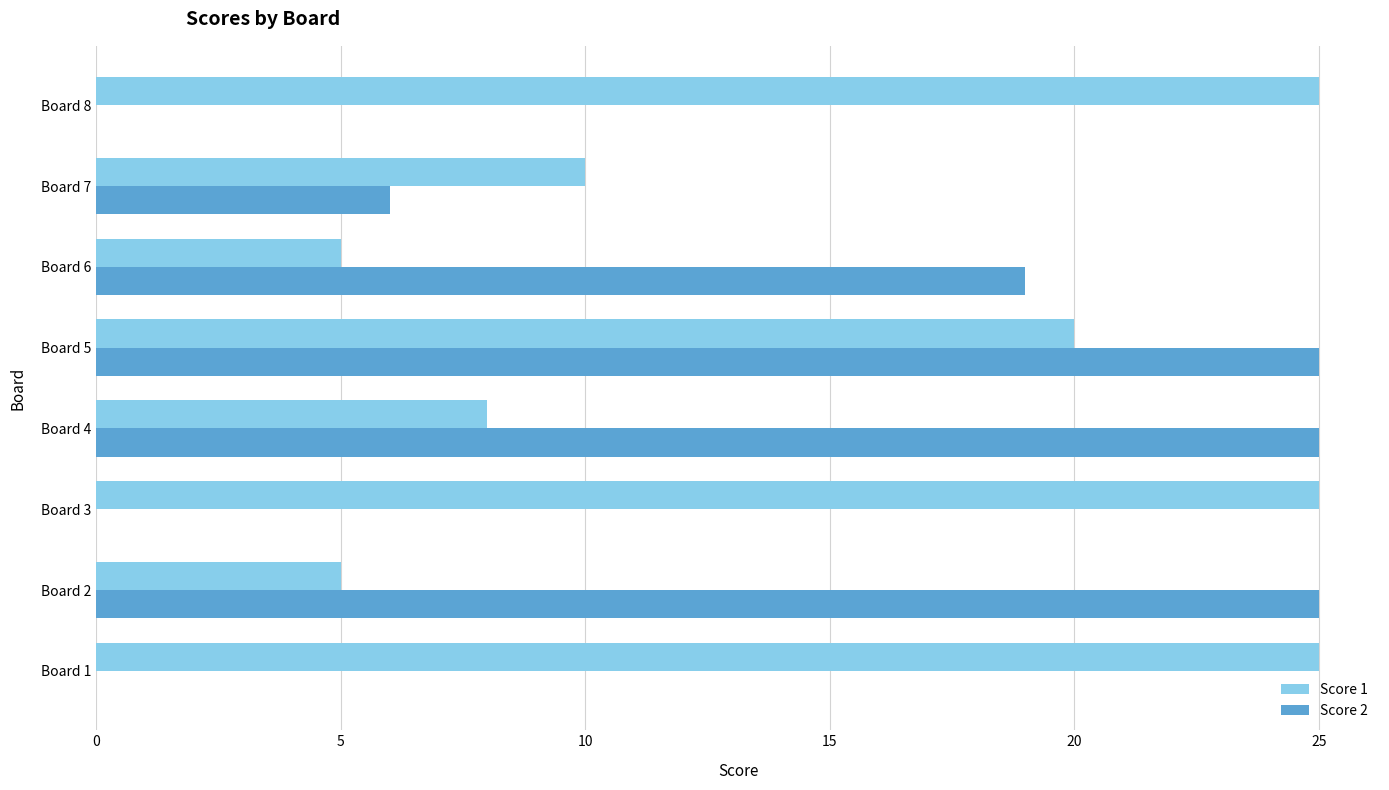

What is the total value across all series at Board 1?

25